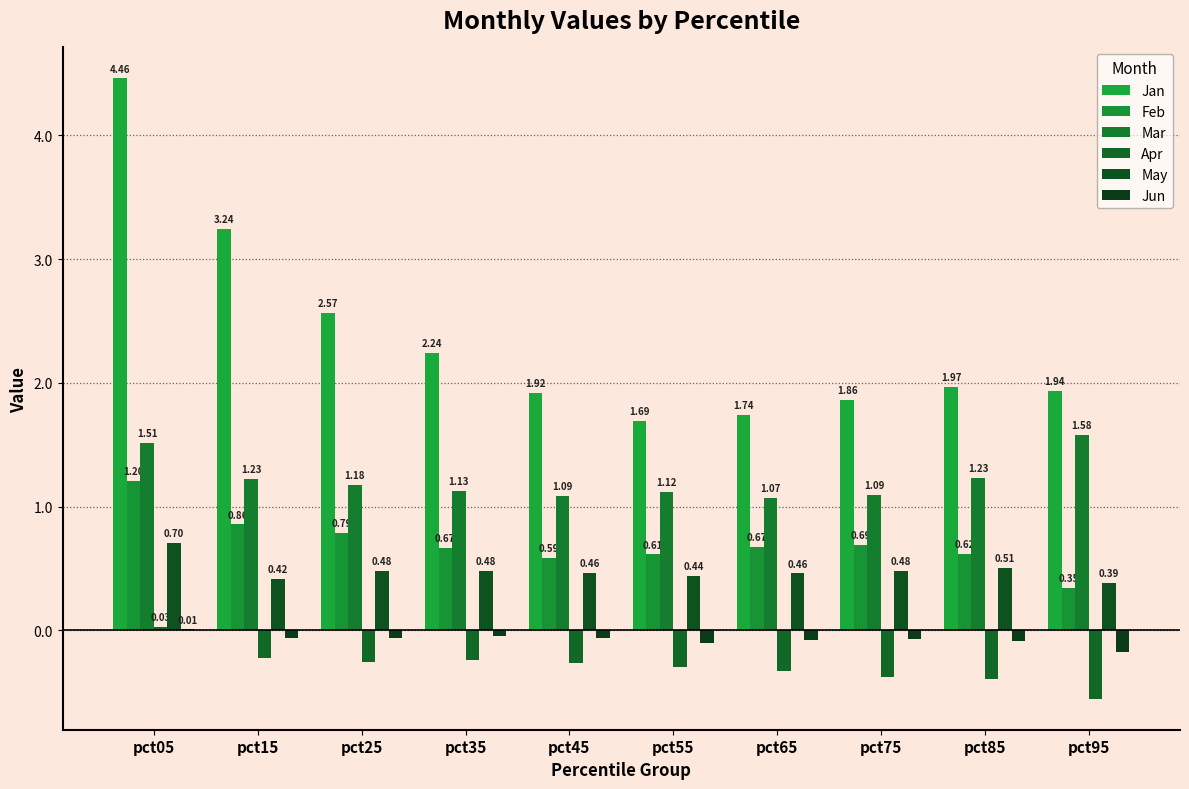

What is the difference between the maximum and minimum values in the Jan series?

2.8